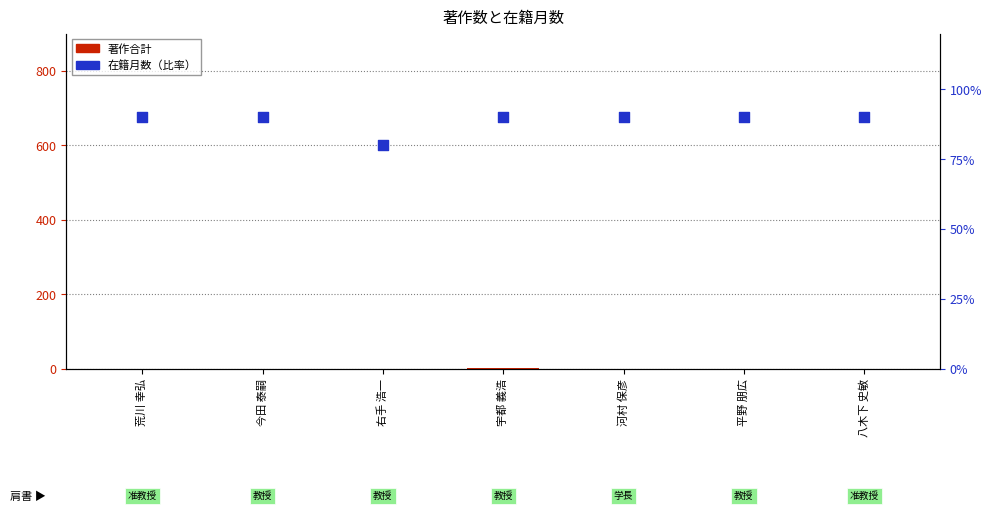

Which series has the largest total across all categories?

在籍月数（比率）